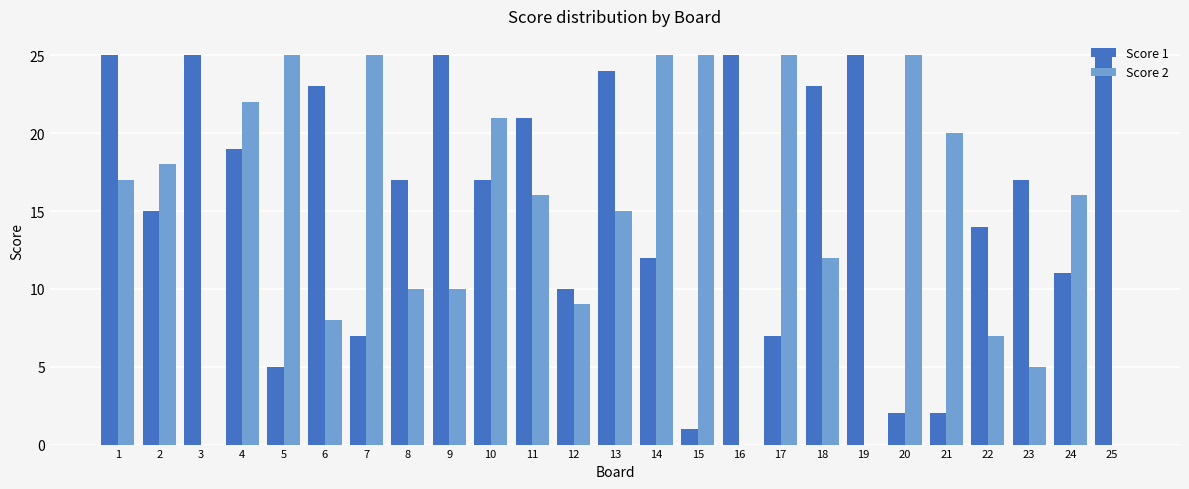

What is the maximum value shown in the chart?

25